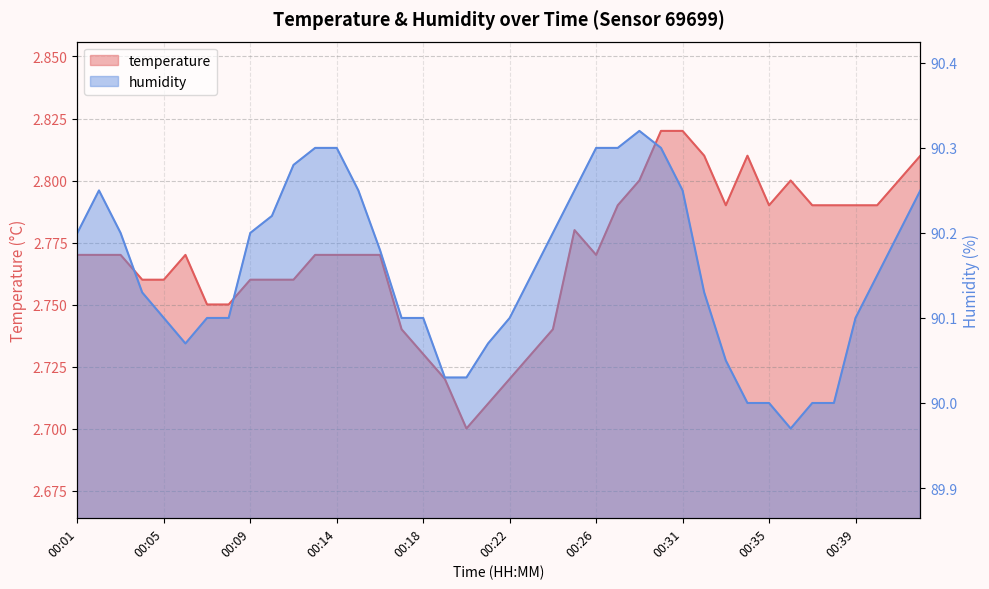

Reading left to right, list all the values displayed in this chart.

temperature: 2.8	2.8	2.8	2.8	2.8	2.8	2.8	2.8	2.8	2.8	2.8	2.8	2.8	2.8	2.8	2.7	2.7	2.7	2.7	2.7	2.7	2.7	2.7	2.8	2.8	2.8	2.8	2.8	2.8	2.8	2.8	2.8	2.8	2.8	2.8	2.8	2.8	2.8	2.8	2.8
humidity: 90.2	90.2	90.2	90.1	90.1	90.1	90.1	90.1	90.2	90.2	90.3	90.3	90.3	90.2	90.2	90.1	90.1	90.0	90.0	90.1	90.1	90.2	90.2	90.2	90.3	90.3	90.3	90.3	90.2	90.1	90.0	90.0	90.0	90.0	90.0	90.0	90.1	90.2	90.2	90.2